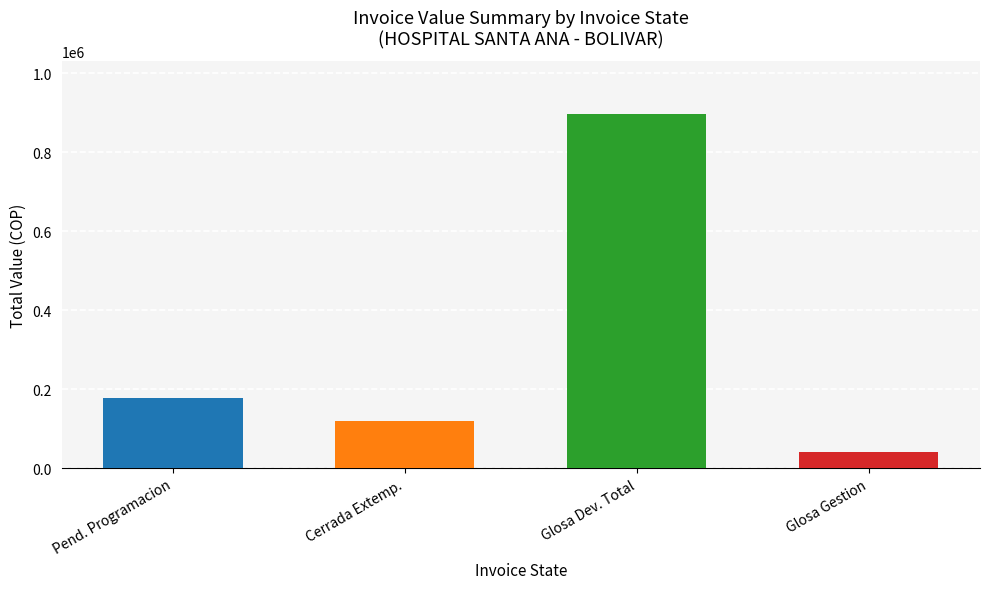

Count the number of data series in this chart.

1